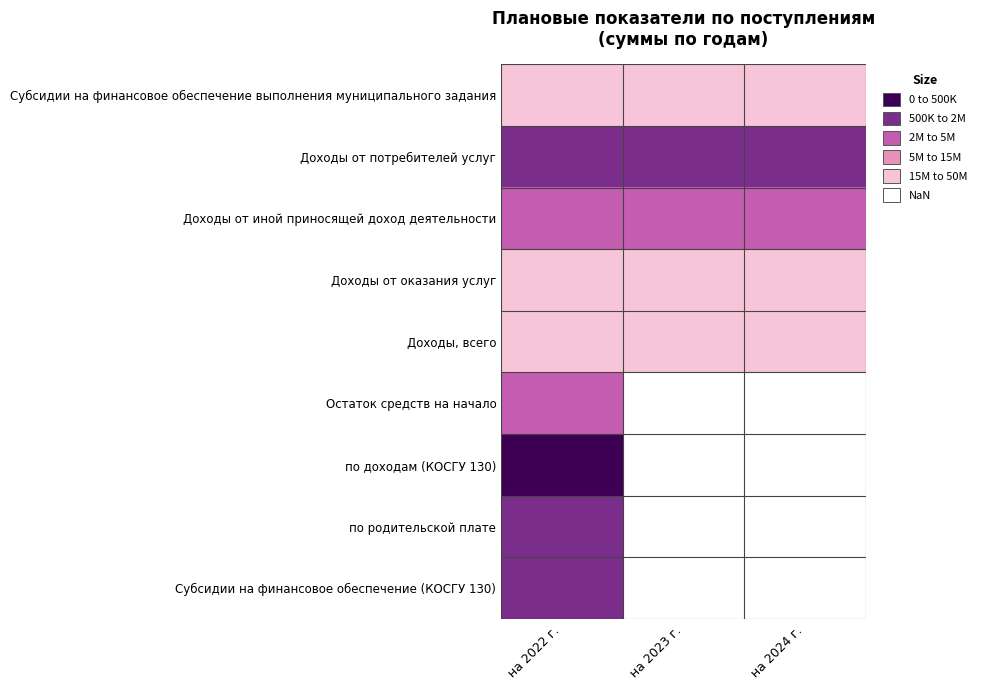

How many values in по родительской плате are above zero?

1